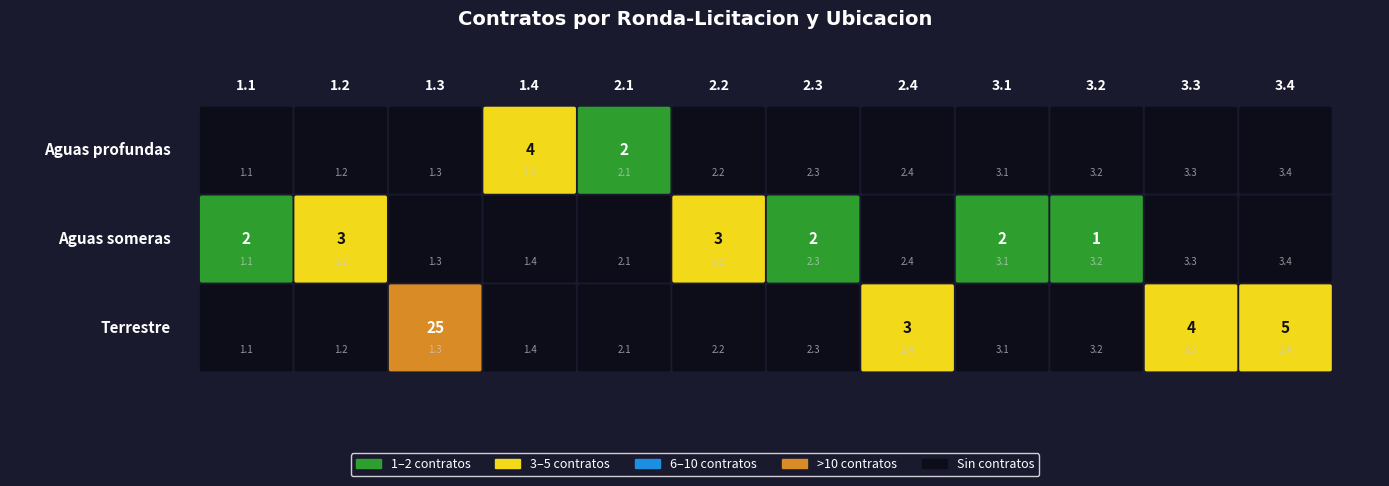

What is the difference between the Aguas someras values at 1 and 5?

1